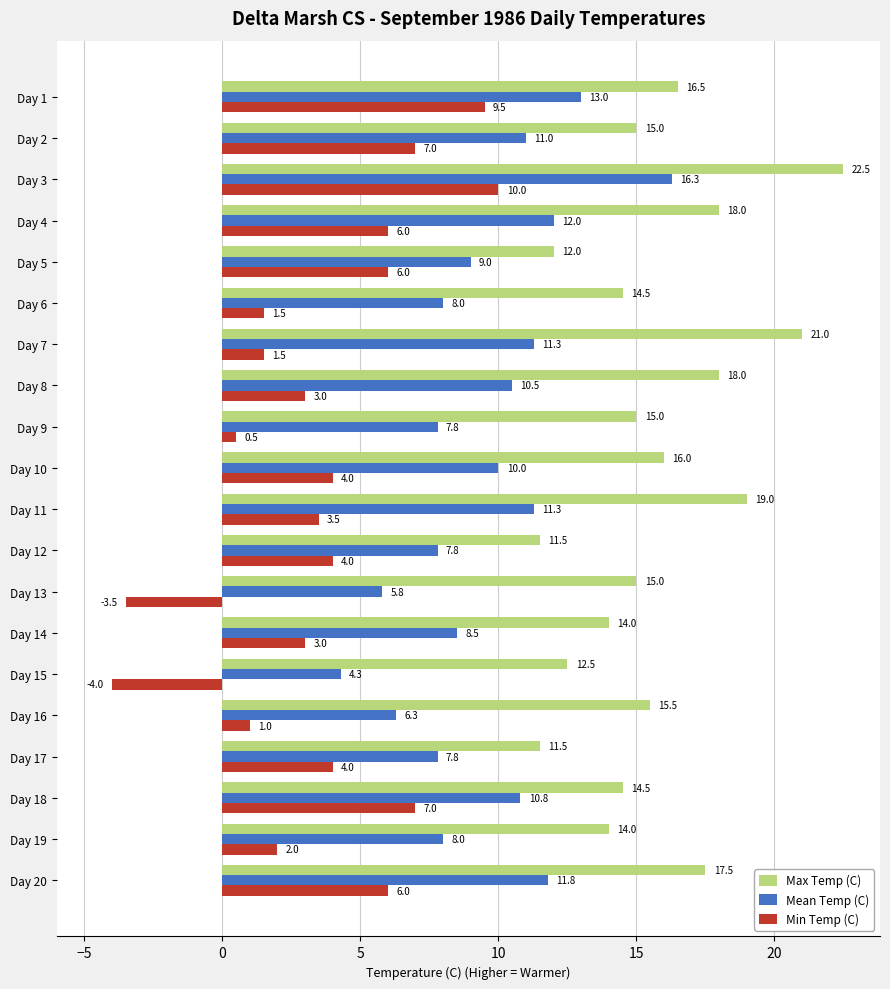

Which series changed the most between Day 13 and Day 17?

Min Temp (C)